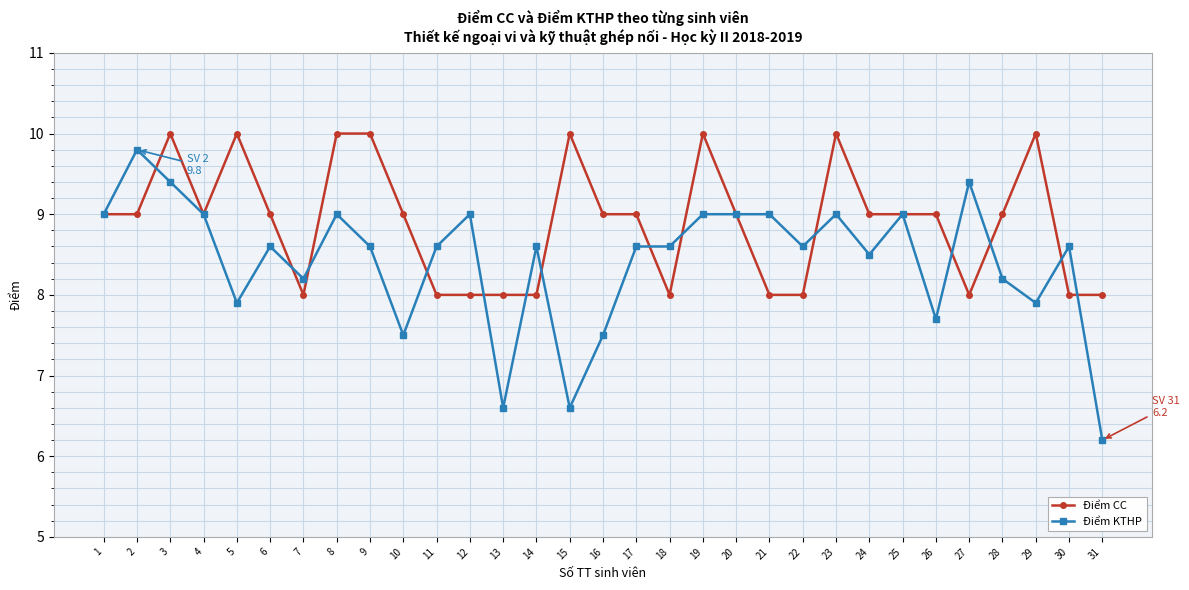

The value of Điểm KTHP at 17 is 8.6. True or false?

True